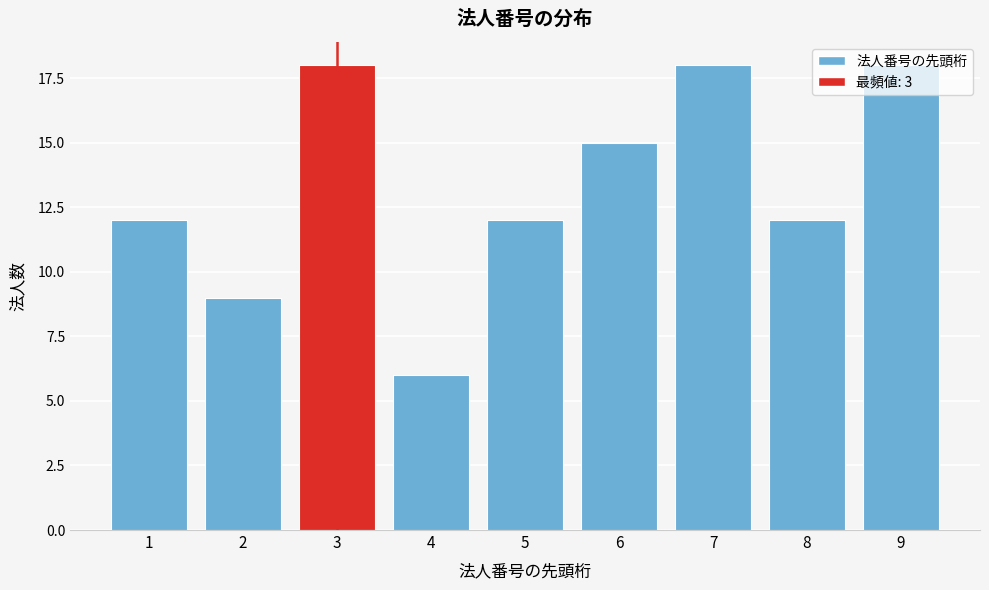

What is the difference between the second highest and second lowest values?

9